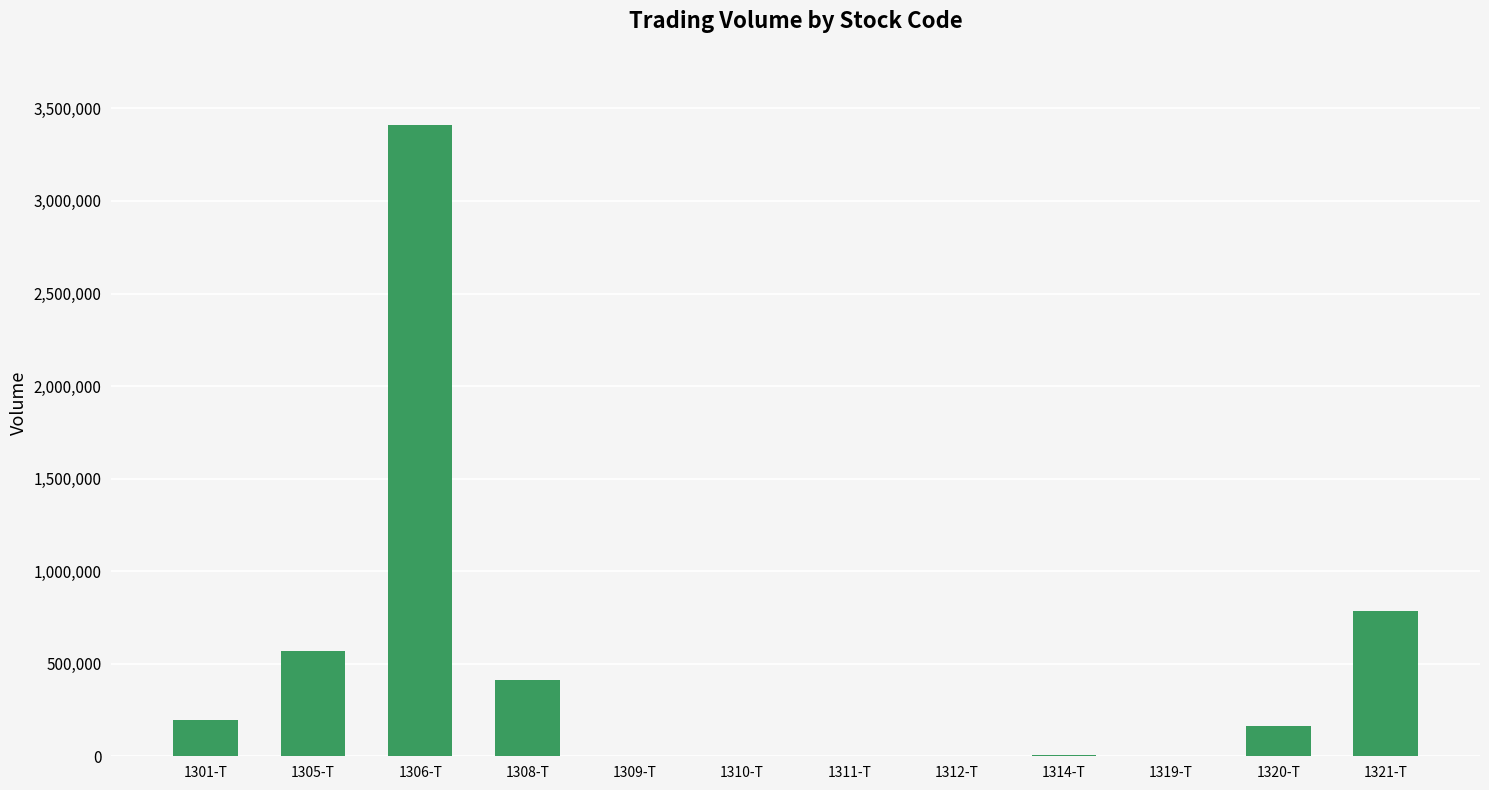

What is the ratio of the value at 1308-T to the value at 1305-T?

0.7